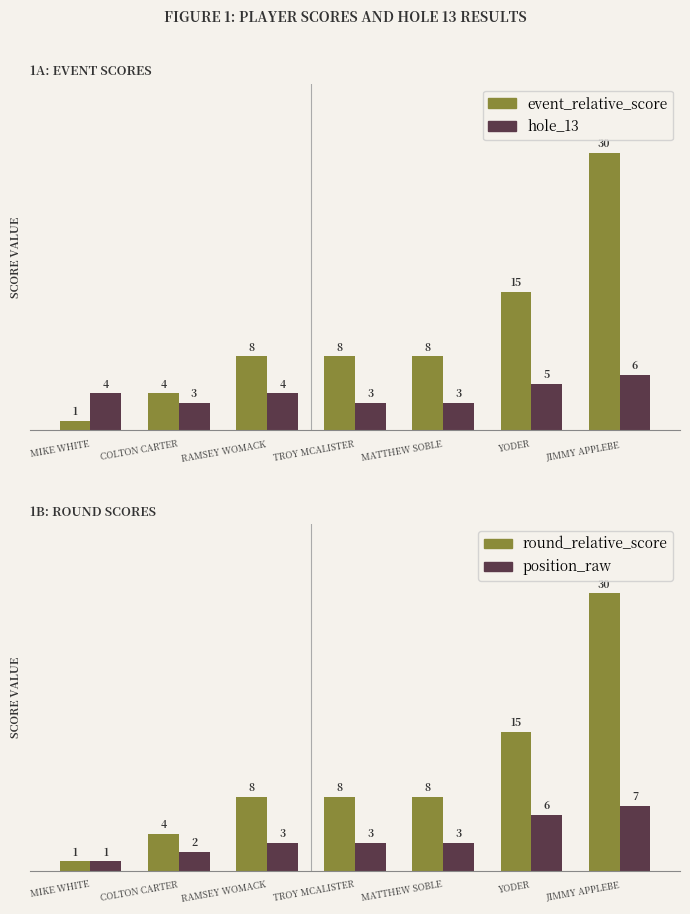

What are all the series names shown in the legend?

event_relative_score, hole_13, round_relative_score, position_raw